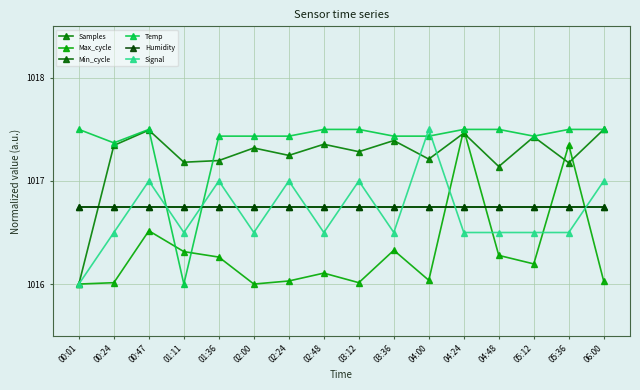

At which label does Samples reach its minimum?

00:01